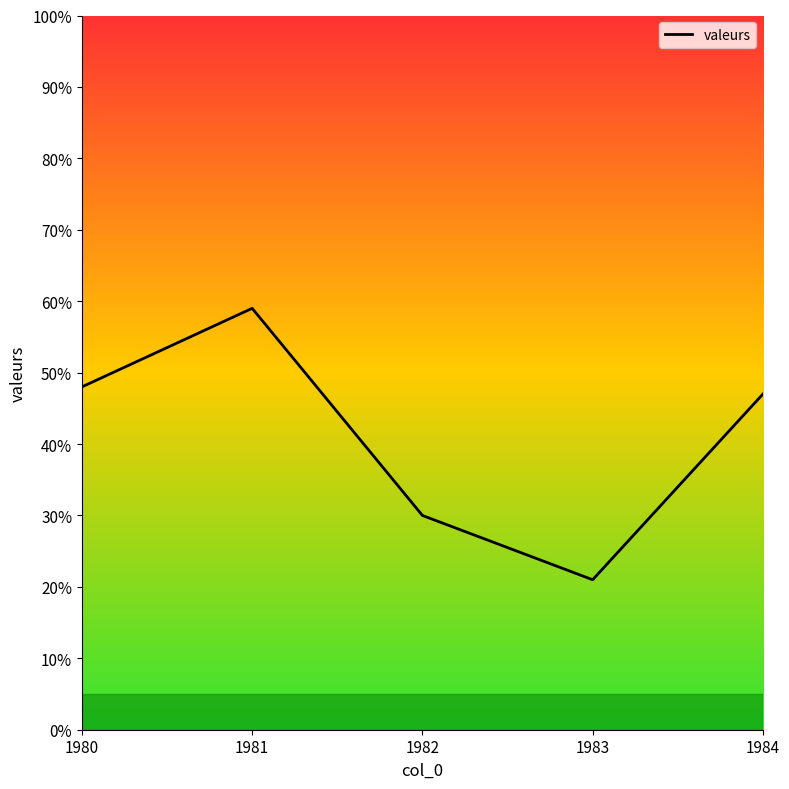

Reading left to right, transcribe all the data shown in this chart.

1980=48	1981=59	1982=30	1983=21	1984=47